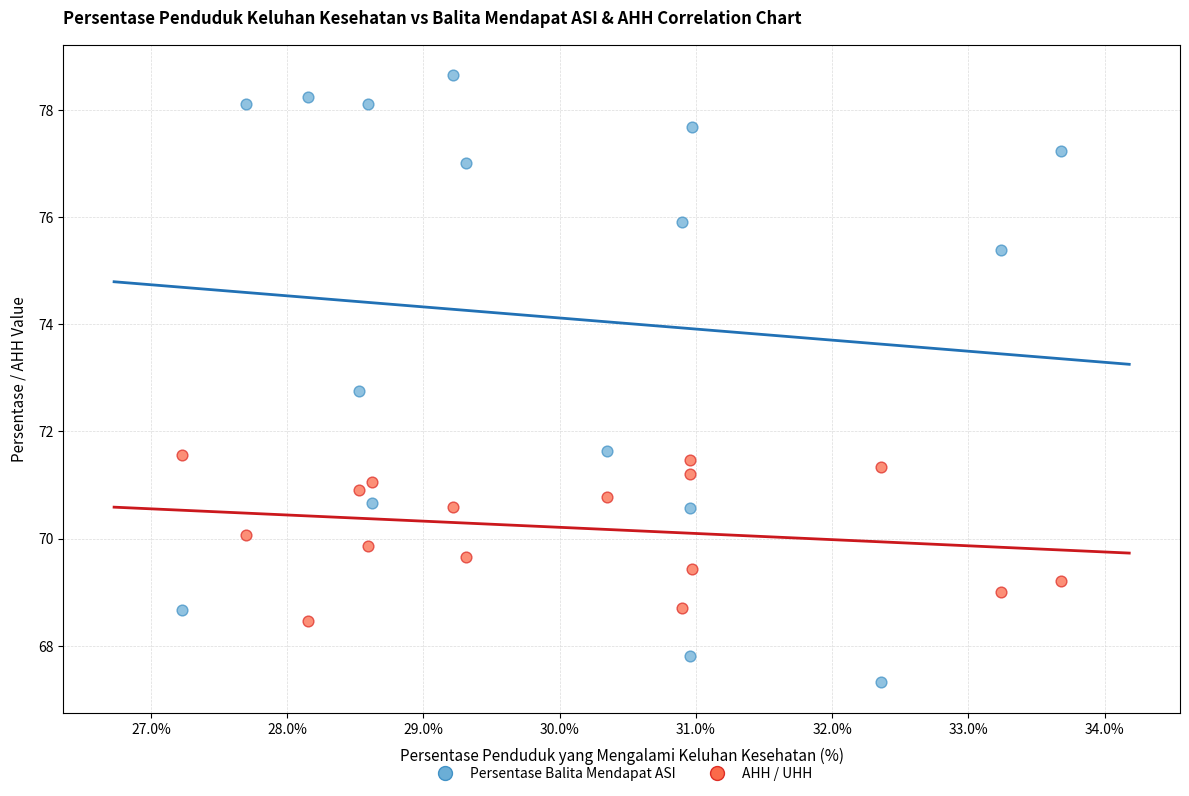

Across all data points, what is the range of X values (max minus min)?

6.4